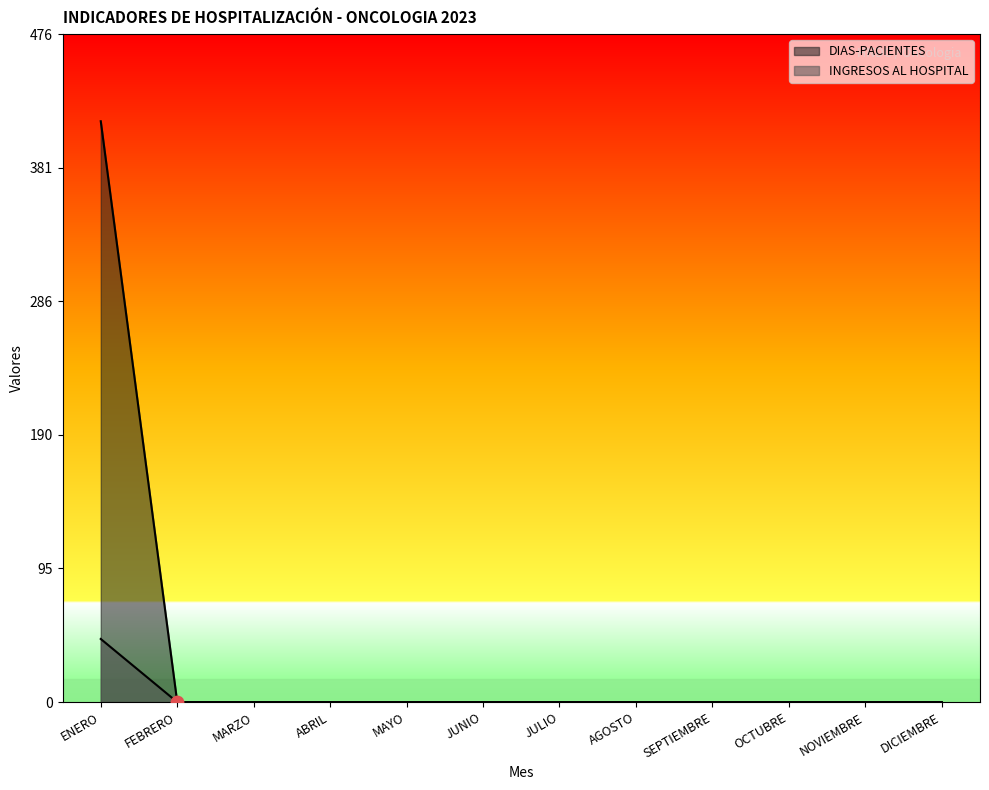

Which series reaches the maximum Y coordinate?

INGRESOS AL HOSPITAL